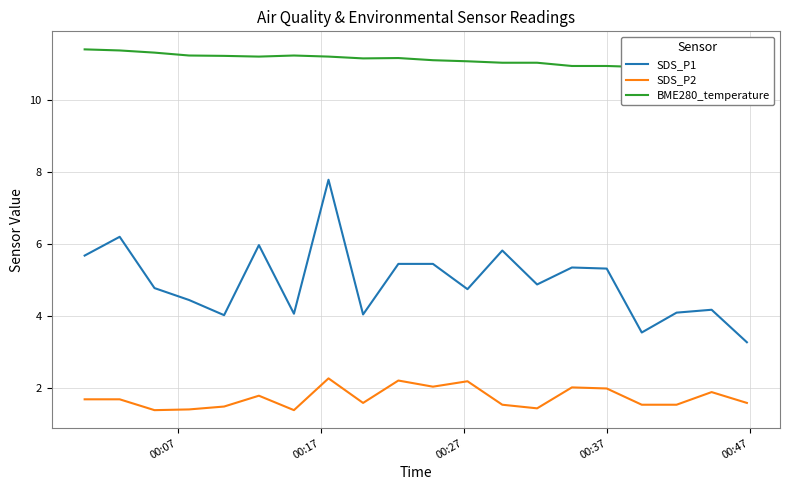

True or false: BME280_temperature and SDS_P1 intersect in this chart.

False